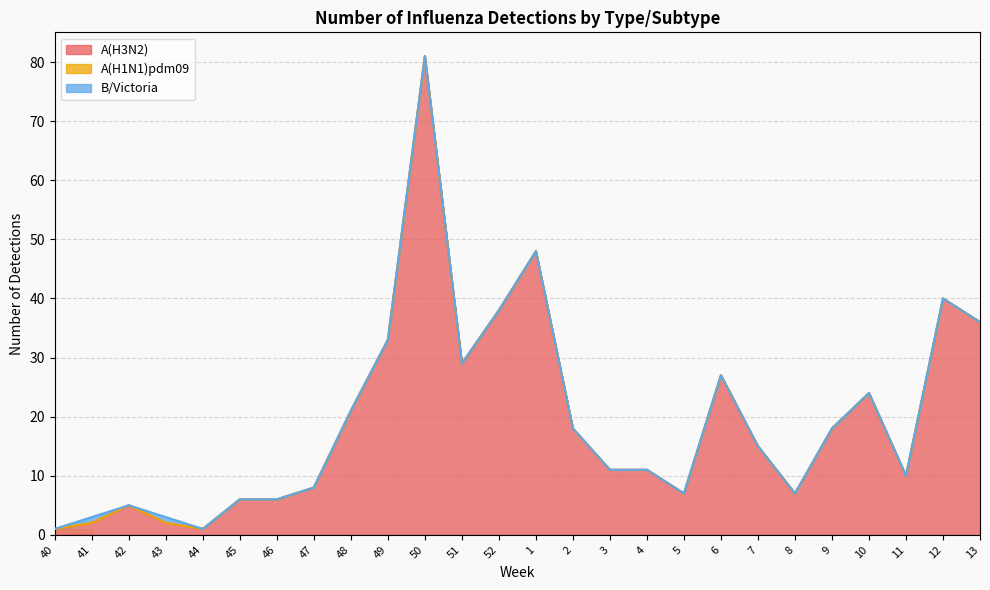

Where is the first local maximum for A(H3N2)?

42